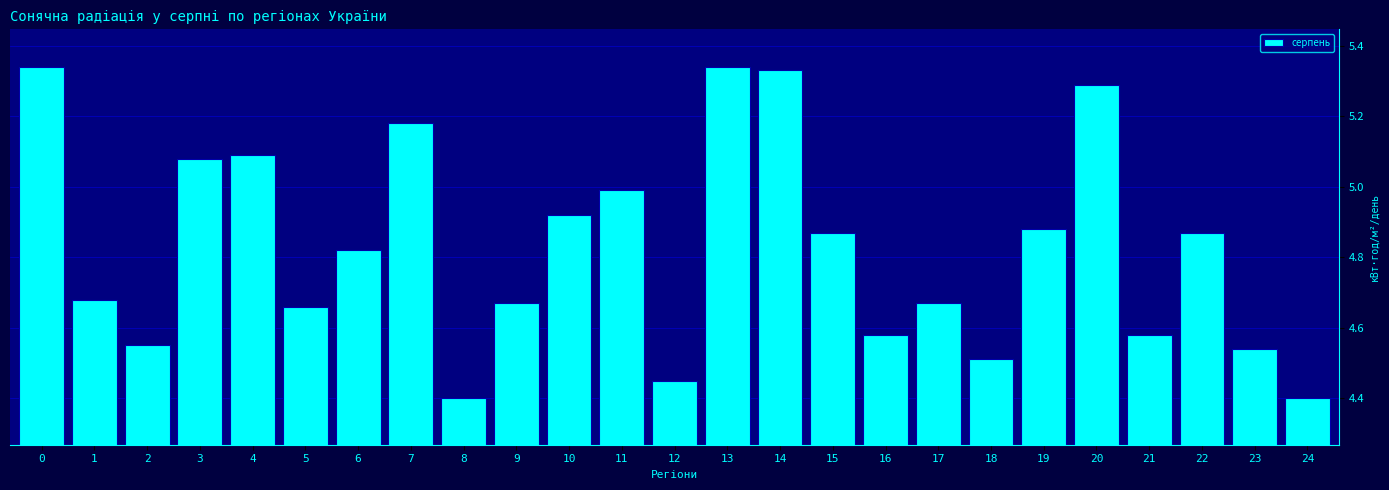

What is the difference between the second highest and minimum values?

0.9